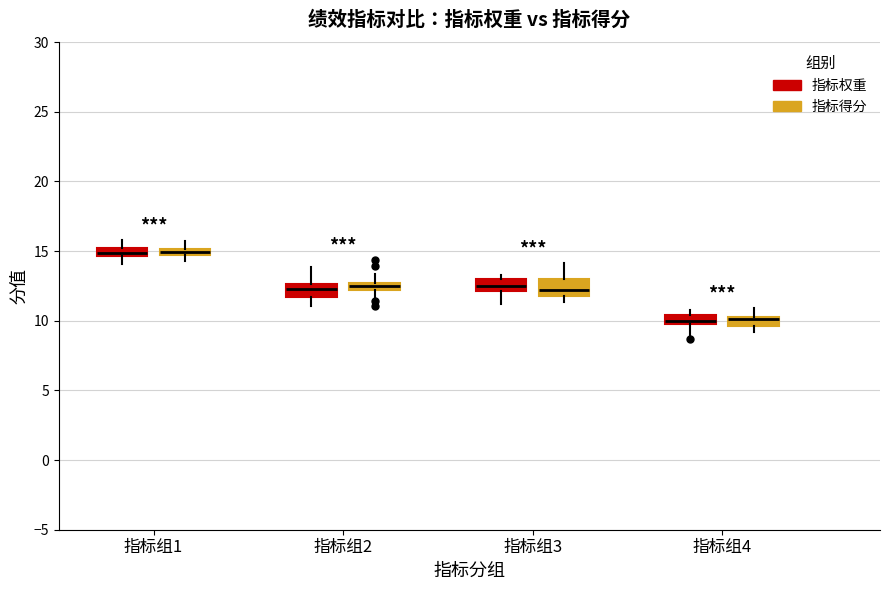

Where does the lower whisker of the box for 指标组2 (指标得分) end on the y-axis? The values are not printed on the chart, so give them approximately, as read against the axis.

11.5